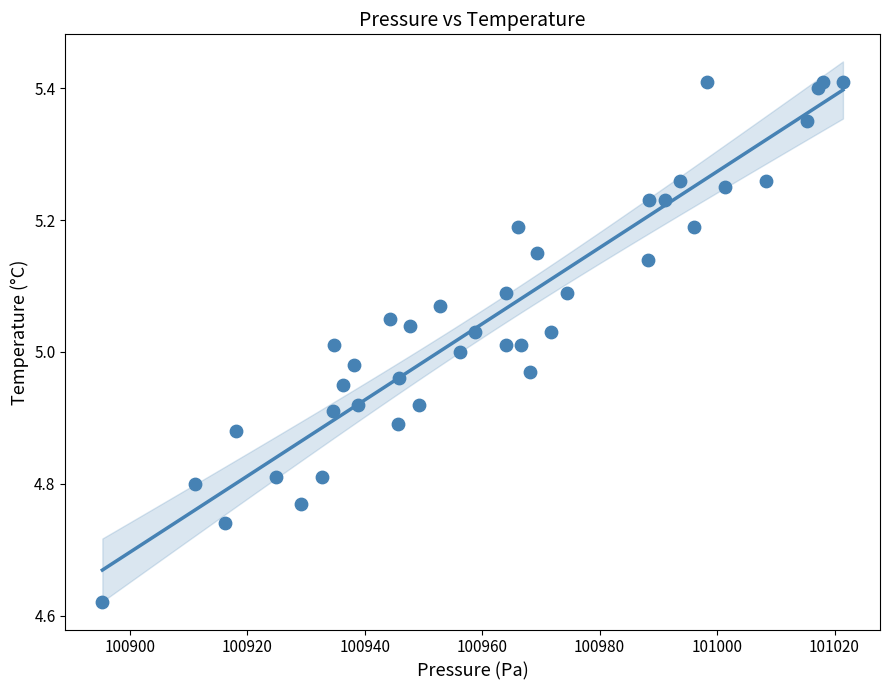

Count the number of points in this scatter plot.

40